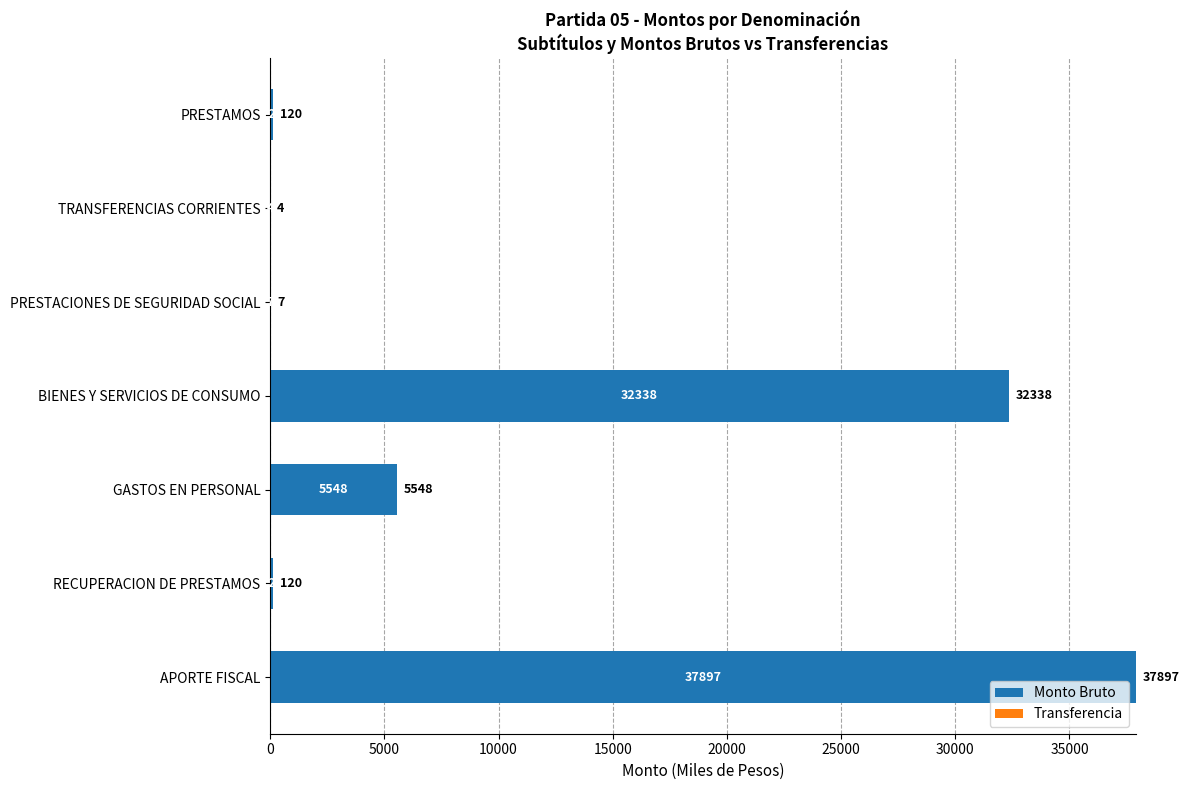

Is it true that the value at GASTOS EN PERSONAL is 5548?

True